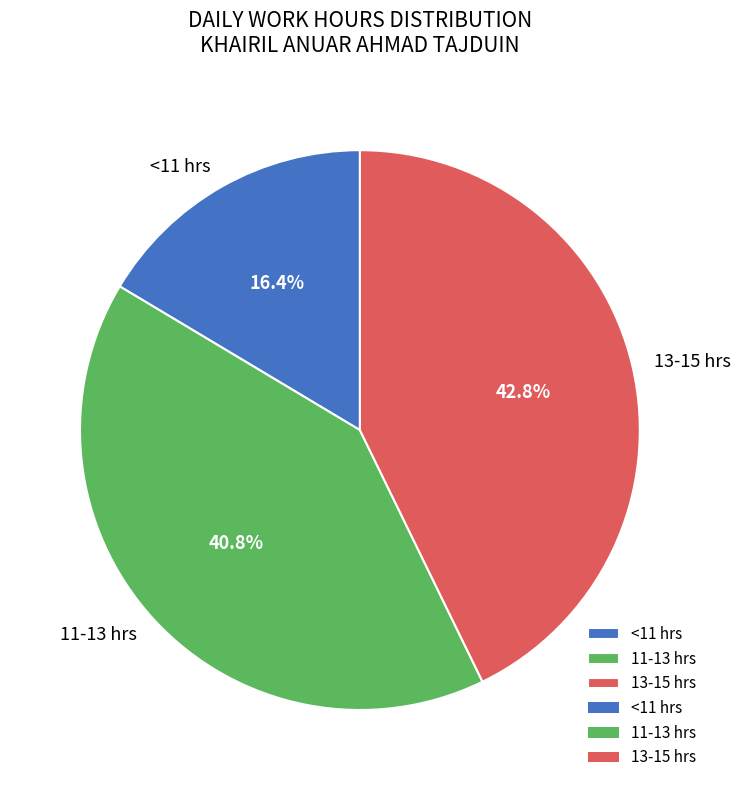

How many slices are in this pie chart?

3